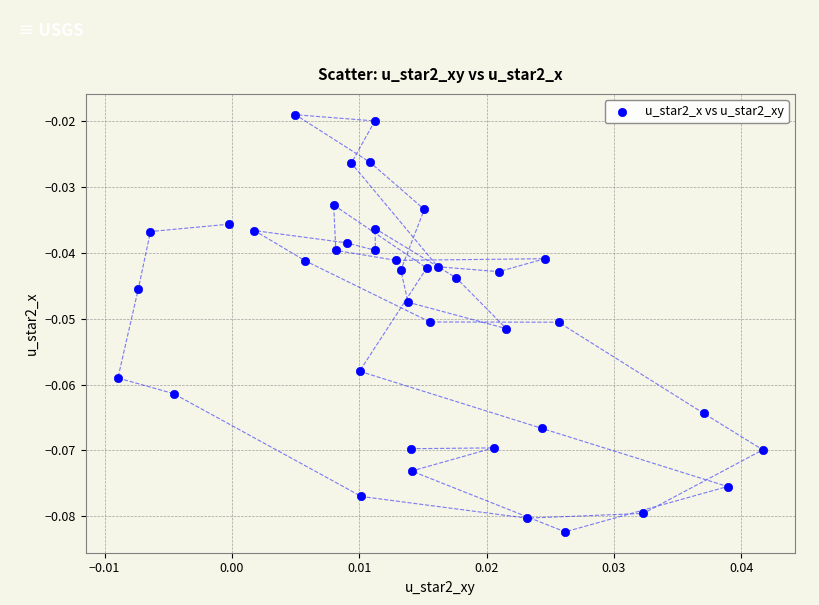

How many data points are displayed?

40